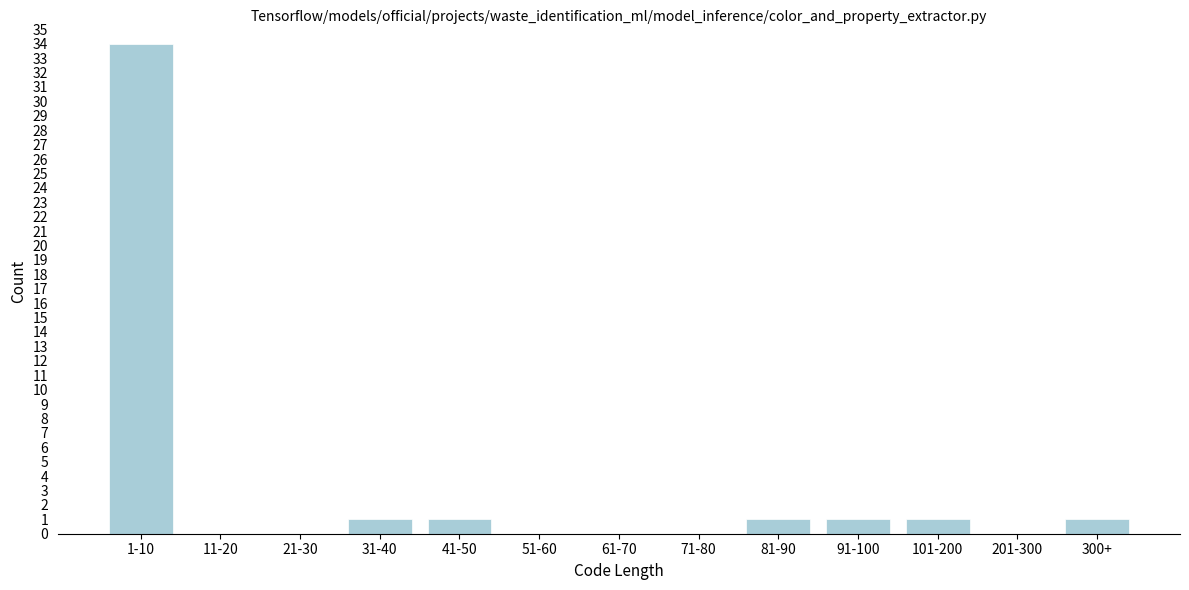

Reading right to left, transcribe all the data shown in this chart.

300+=1	201-300=0	101-200=1	91-100=1	81-90=1	71-80=0	61-70=0	51-60=0	41-50=1	31-40=1	21-30=0	11-20=0	1-10=34